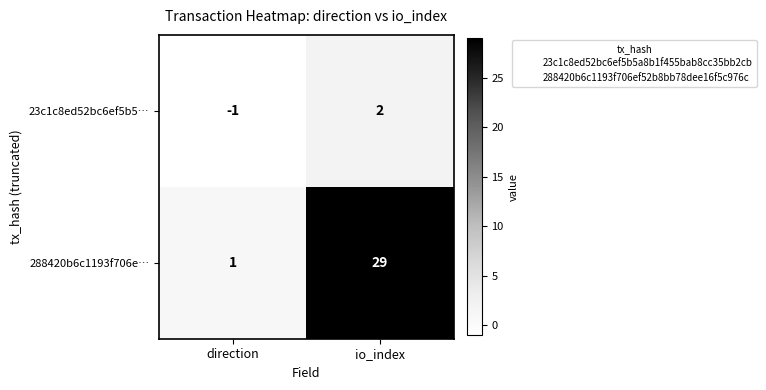

Reading left to right, transcribe all the data shown in this chart.

23c1c8ed52bc6ef5b5…: direction=-1	io_index=2
288420b6c1193f706e…: direction=1	io_index=29